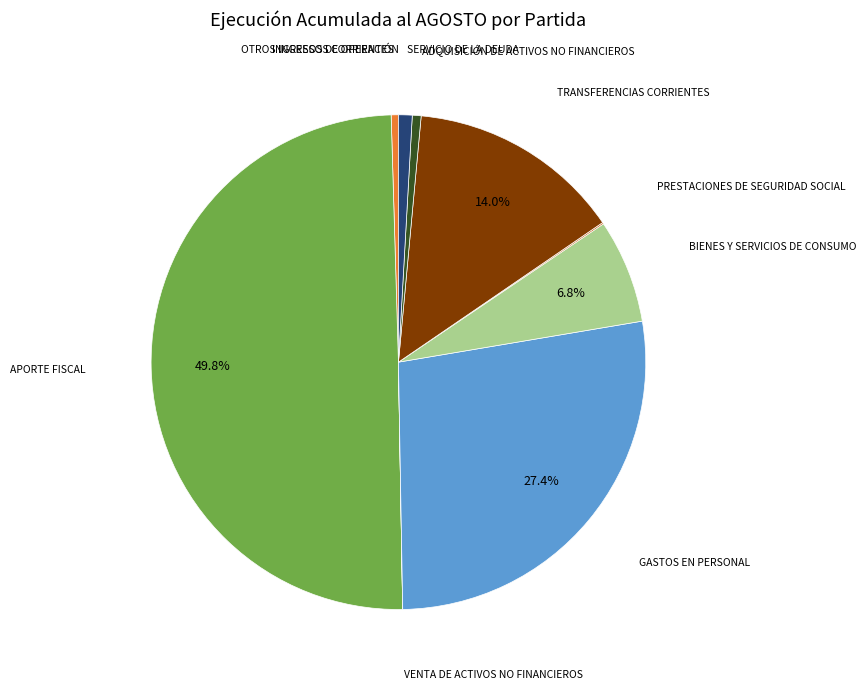

Which slice is the smallest?

INGRESOS DE OPERACIÓN